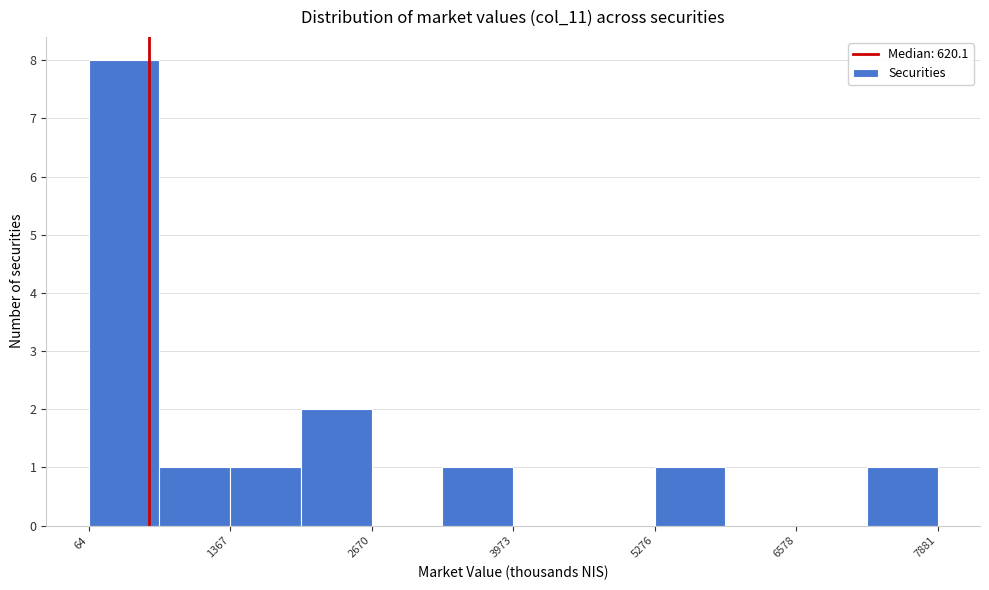

Around what value on the x-axis is the tallest bar? Give the approximate position of its centre, as read against the axis.

400